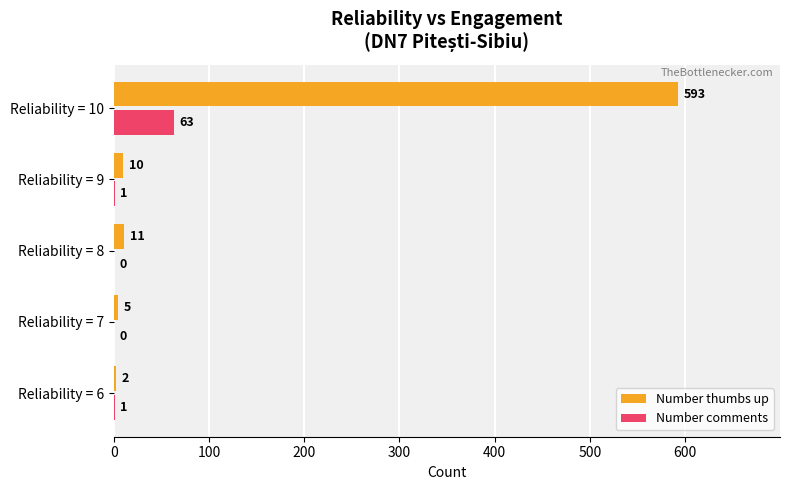

What is the sum of the Number thumbs up values at Reliability = 7 and Reliability = 8?

16